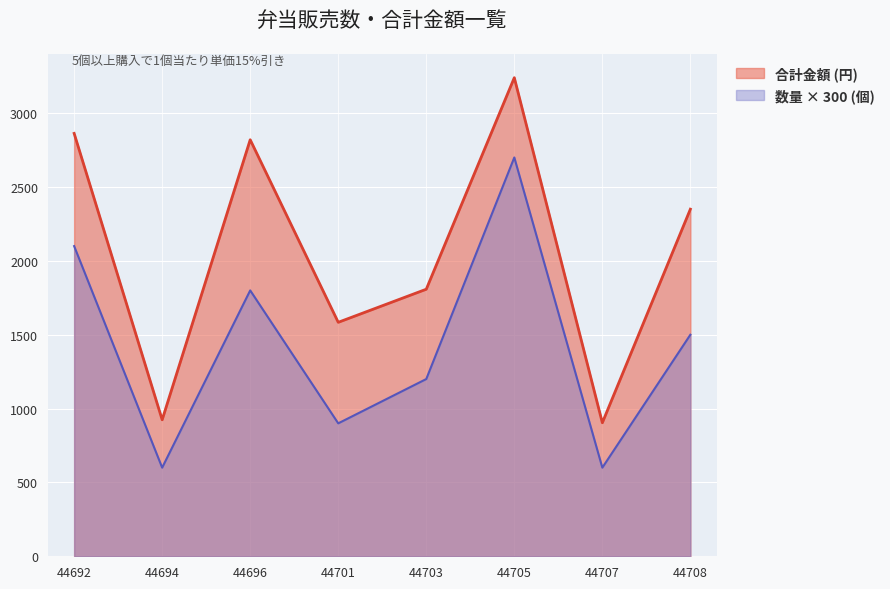

The 数量 series shows 927 at 44707. True or false?

False